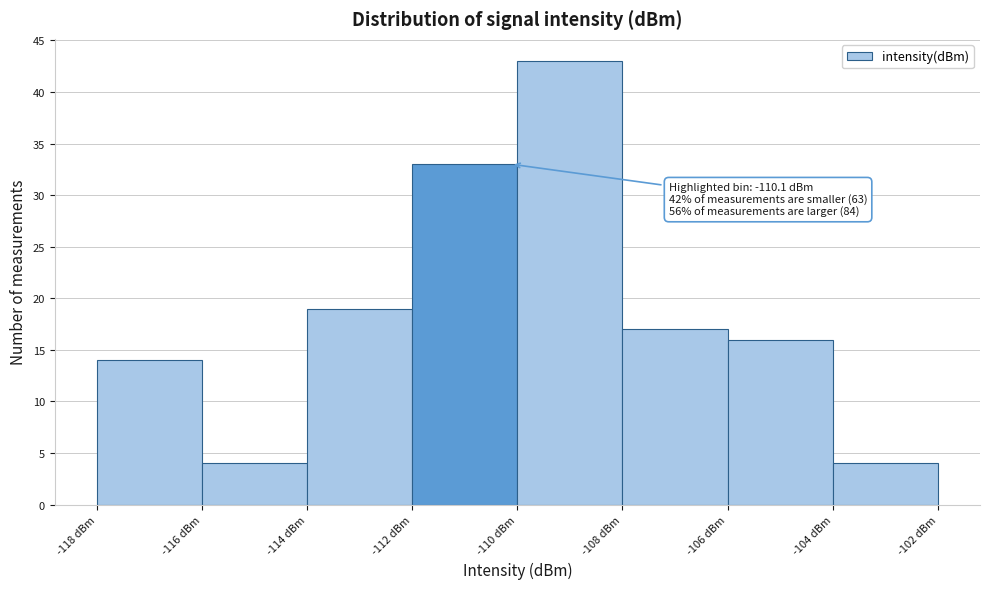

Over which range of the x-axis is the bar tallest?

-110 to -108